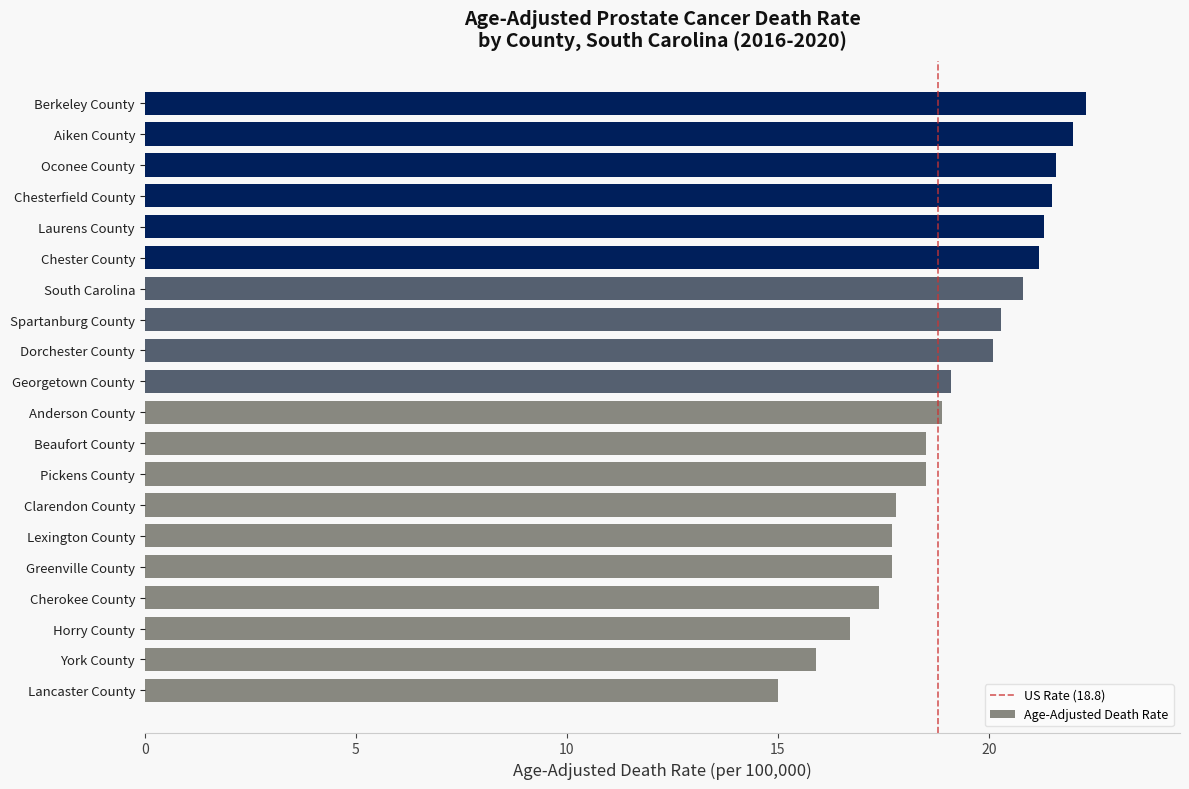

Reading bottom to top, transcribe all the data shown in this chart.

15.0	15.9	16.7	17.4	17.7	17.7	17.8	18.5	18.5	18.9	19.1	20.1	20.3	20.8	21.2	21.3	21.5	21.6	22.0	22.3